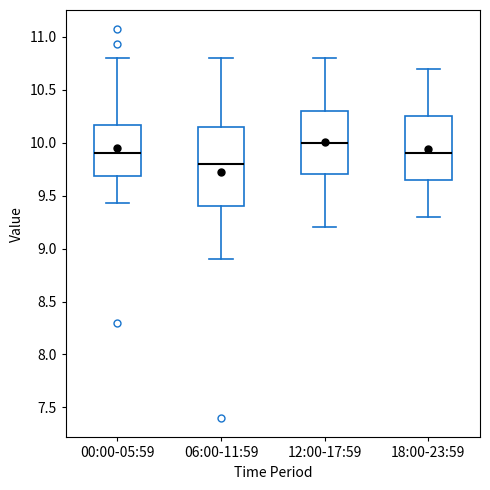

Reading left to right, transcribe this box plot: for each box, give where its median line is, the range the box spans, and where its two whiskers end, as read against the y-axis. The values are not printed on the chart, so give them approximately, as read against the axis.

00:00-05:59: median 9.90, box 9.70 to 10.15, whiskers 9.45 to 10.80
06:00-11:59: median 9.80, box 9.40 to 10.15, whiskers 8.90 to 10.80
12:00-17:59: median 10.00, box 9.70 to 10.30, whiskers 9.20 to 10.80
18:00-23:59: median 9.90, box 9.65 to 10.25, whiskers 9.30 to 10.70